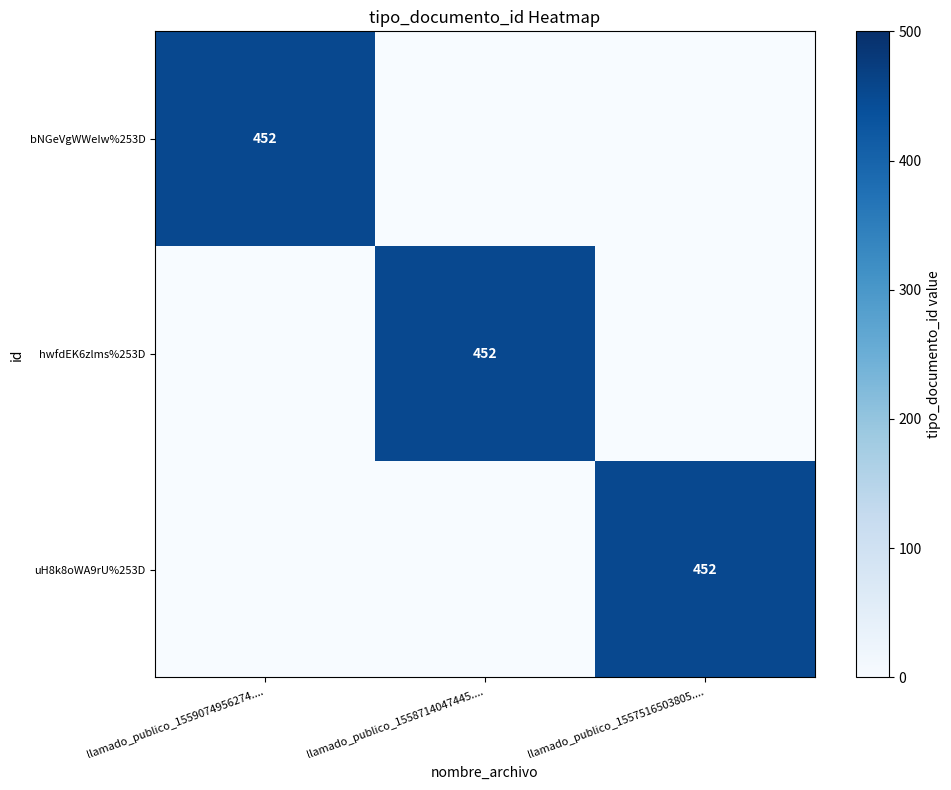

The value of hwfdEK6zlms%253D at llamado_publico_1558714047445.... is 452. True or false?

True